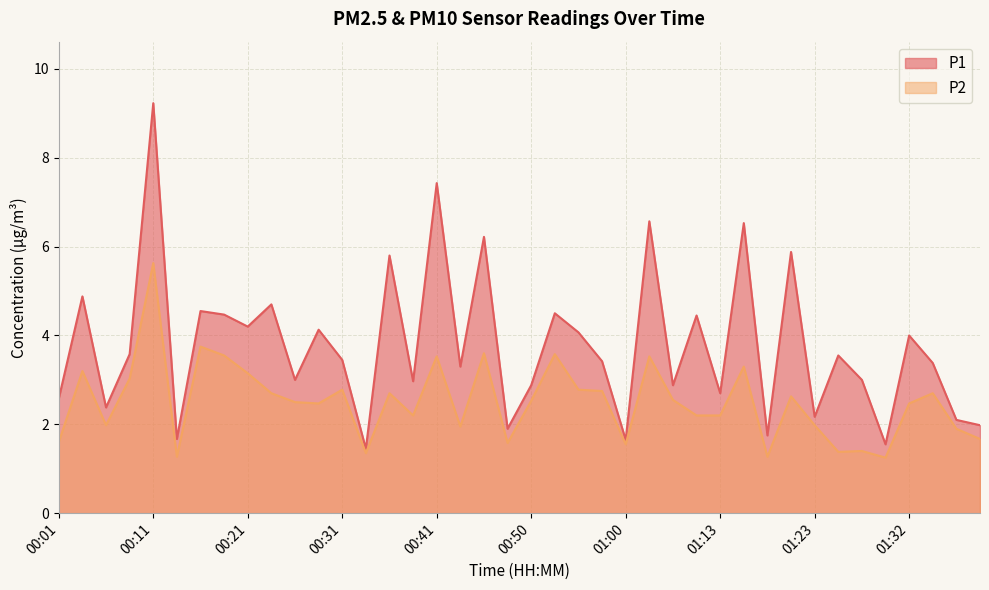

At which label does P2 first exceed 2?

00:04